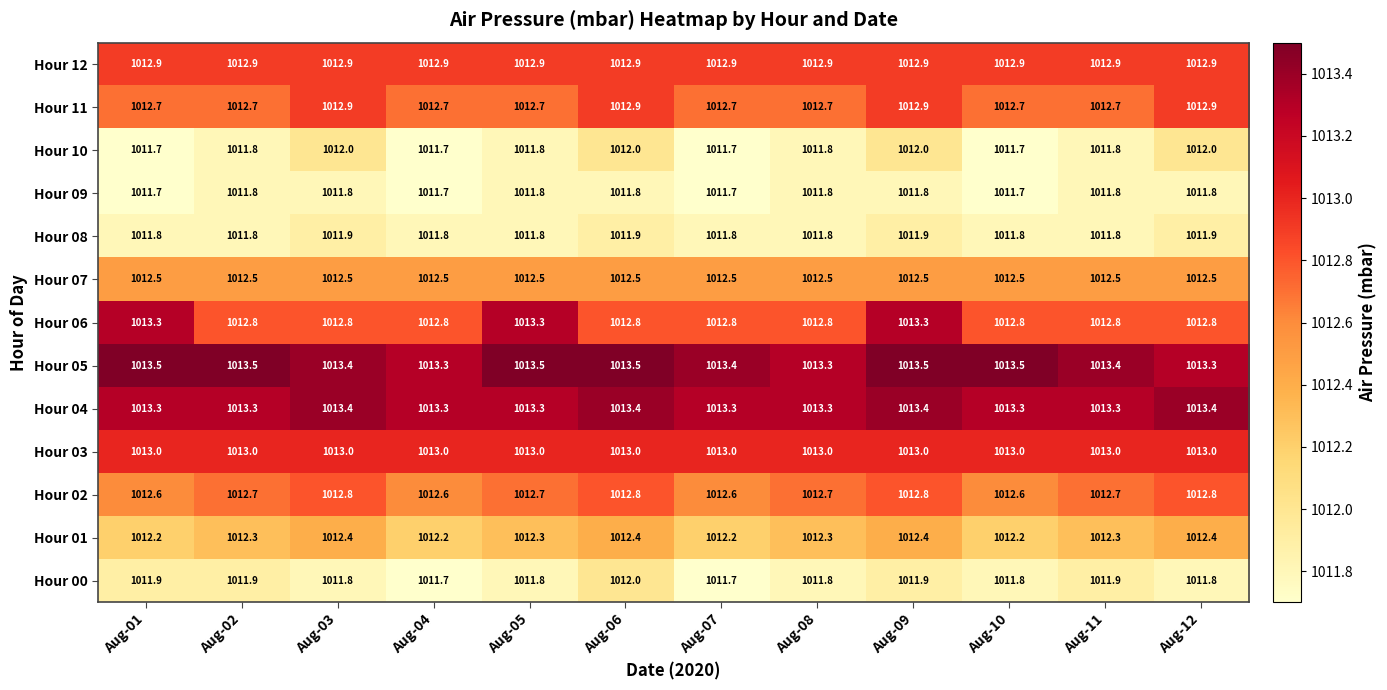

What is the sum of all Hour 01 values?

12147.6